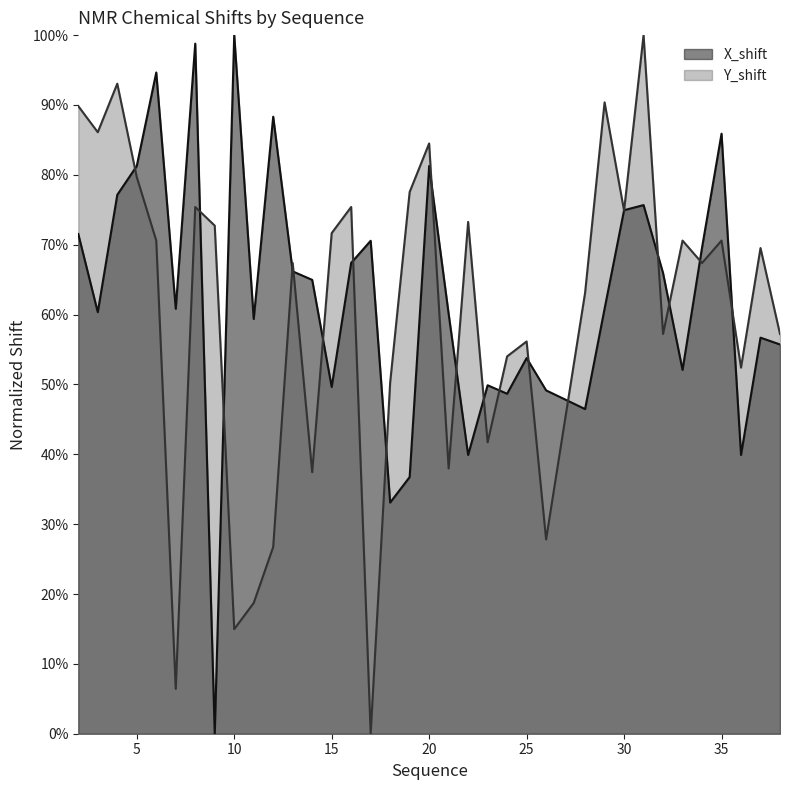

True or false: Y_shift has a value of 0.3 at 38.

False